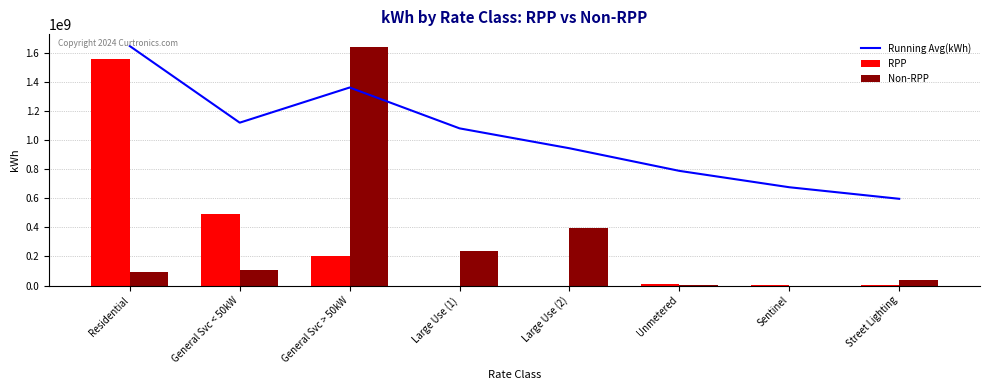

Is the value of RPP at Large Use (2) greater than the value of Running Avg(kWh) at Street Lighting?

No